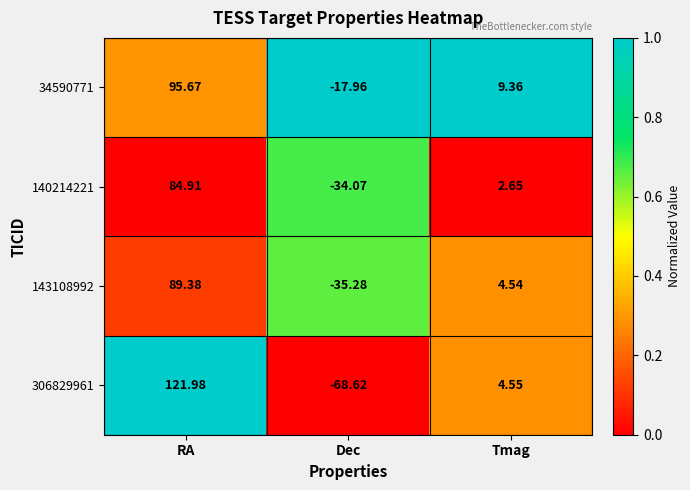

How many data points in 140214221 are less than 2?

1